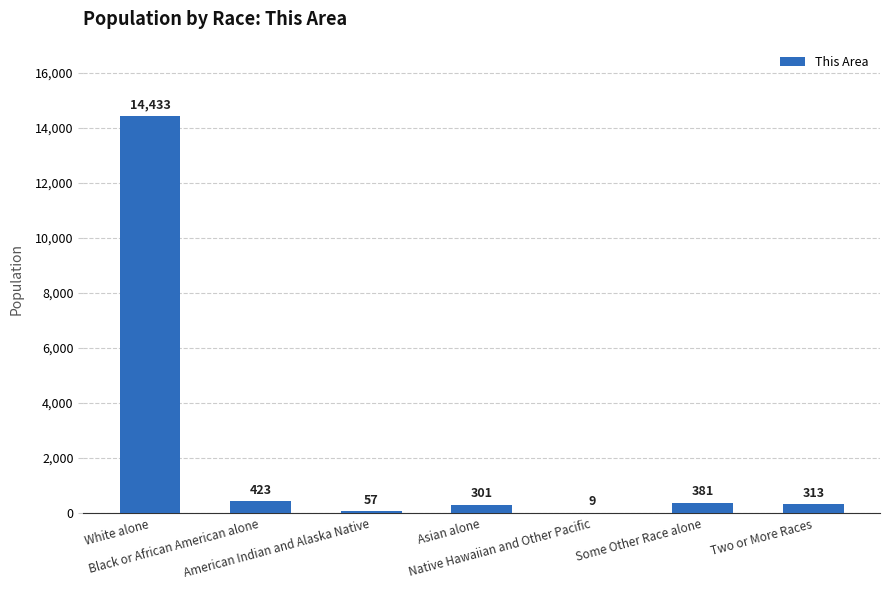

Is it true that the value at Black or African American alone is 423?

True